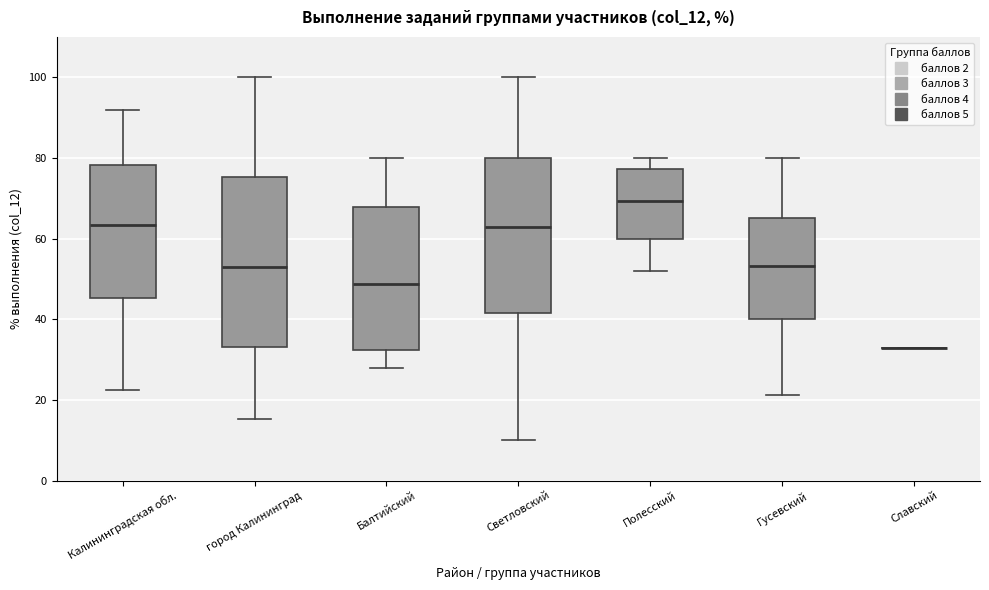

Reading left to right, transcribe this box plot: for each box, give where its median line is, the range the box spans, and where its two whiskers end, as read against the y-axis. The values are not printed on the chart, so give them approximately, as read against the axis.

Калининградская обл.: median 64, box 46 to 78, whiskers 22 to 92
город Калининград: median 52, box 34 to 76, whiskers 16 to 100
Балтийский: median 48, box 32 to 68, whiskers 28 to 80
Светловский: median 62, box 42 to 80, whiskers 10 to 100
Полесский: median 70, box 60 to 78, whiskers 52 to 80
Гусевский: median 54, box 40 to 66, whiskers 22 to 80
Славский: box collapsed to a line at 32, whiskers 32 to 32